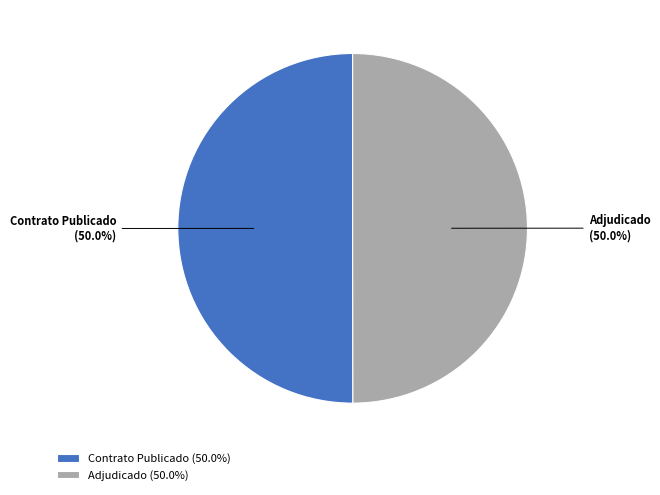

Count the number of slices in the pie.

2